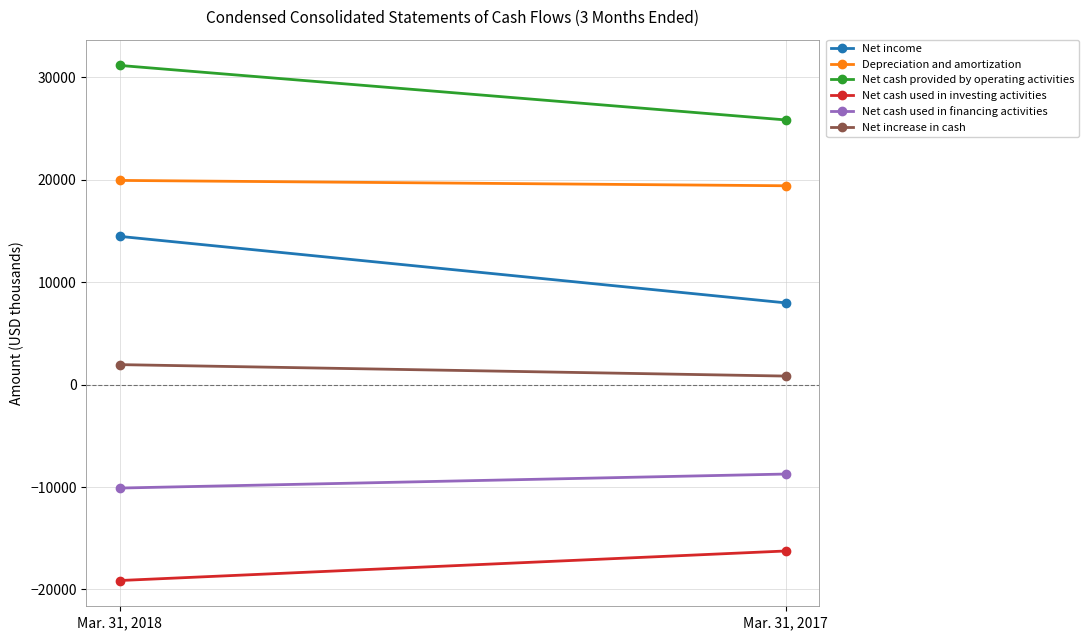

Is this an area chart (filled region under the line)?

No